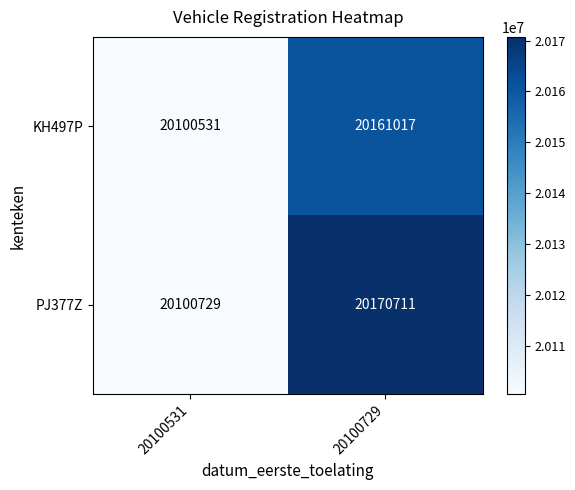

What is the total value across all series at 20100531?

40201260